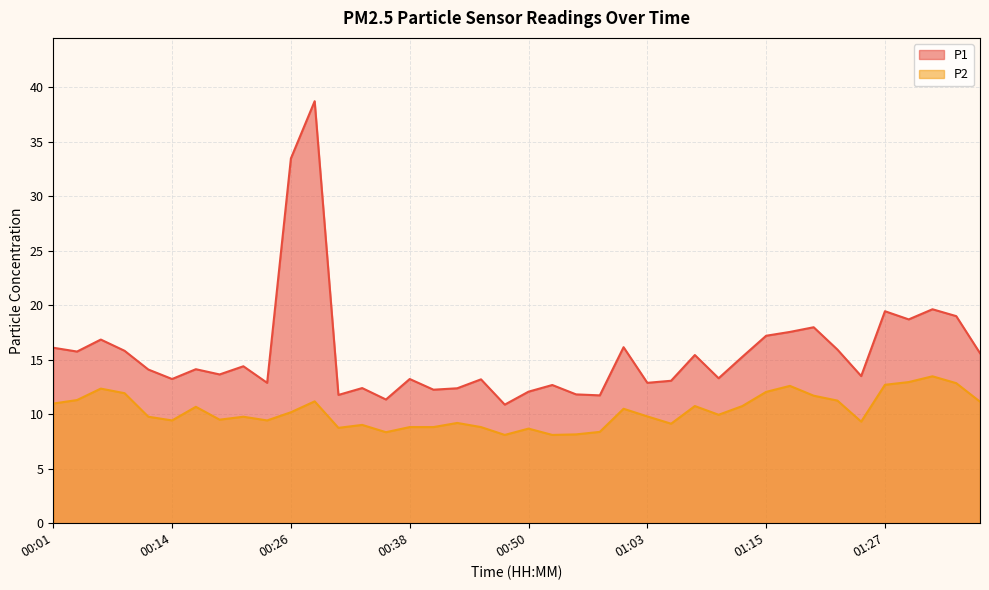

Reading left to right, extract all data points from this chart.

P1: 00:01=16.1	00:04=15.8	00:06=16.9	00:09=15.8	00:11=14.1	00:14=13.2	00:16=14.1	00:19=13.7	00:21=14.4	00:23=12.9	00:26=33.5	00:28=38.7	00:31=11.8	00:33=12.4	00:36=11.3	00:38=13.2	00:41=12.2	00:43=12.4	00:46=13.2	00:48=10.9	00:50=12.1	00:53=12.7	00:55=11.8	00:58=11.7	01:00=16.1	01:03=12.9	01:05=13.1	01:08=15.4	01:10=13.3	01:12=15.3	01:15=17.2	01:17=17.6	01:20=18.0	01:22=15.9	01:25=13.5	01:27=19.4	01:29=18.7	01:32=19.6	01:34=19.0	01:37=15.6
P2: 00:01=11.0	00:04=11.3	00:06=12.3	00:09=11.9	00:11=9.8	00:14=9.4	00:16=10.7	00:19=9.5	00:21=9.8	00:23=9.4	00:26=10.2	00:28=11.2	00:31=8.8	00:33=9.0	00:36=8.3	00:38=8.8	00:41=8.8	00:43=9.2	00:46=8.8	00:48=8.1	00:50=8.7	00:53=8.1	00:55=8.2	00:58=8.4	01:00=10.5	01:03=9.8	01:05=9.1	01:08=10.8	01:10=9.9	01:12=10.8	01:15=12.1	01:17=12.6	01:20=11.7	01:22=11.2	01:25=9.3	01:27=12.7	01:29=12.9	01:32=13.5	01:34=12.8	01:37=11.2